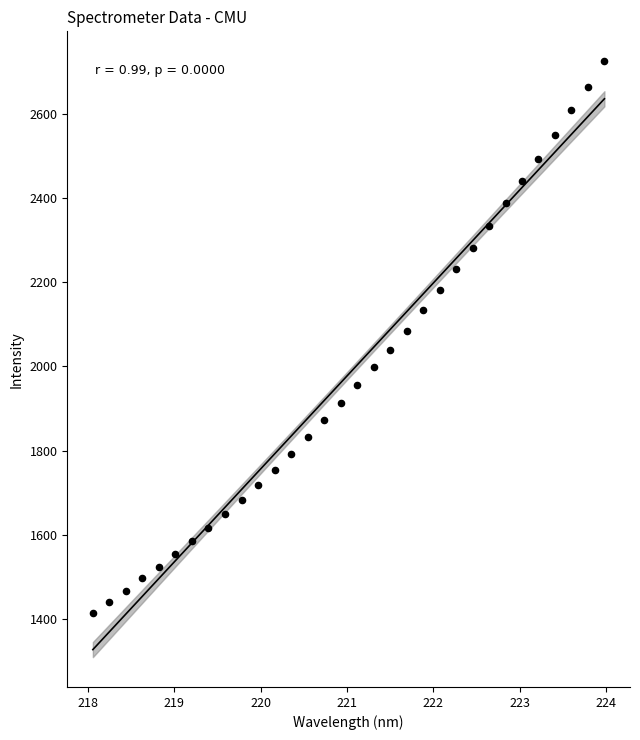

What is the range of X values (max minus min)?

5.9